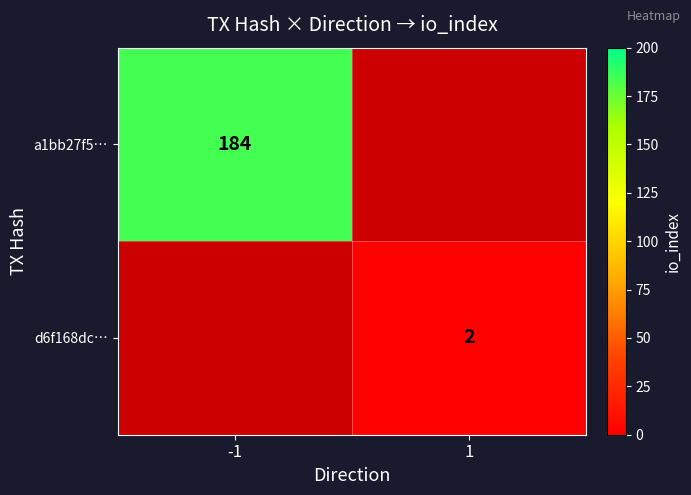

What is the smallest value displayed?

2.0